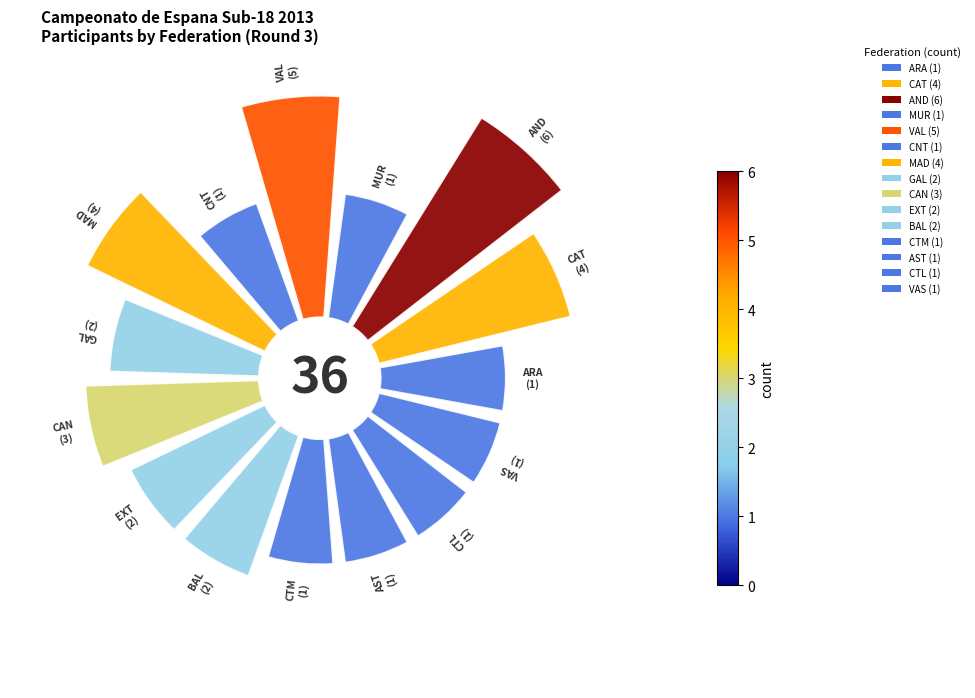

Does MAD represent more than half of the total?

No